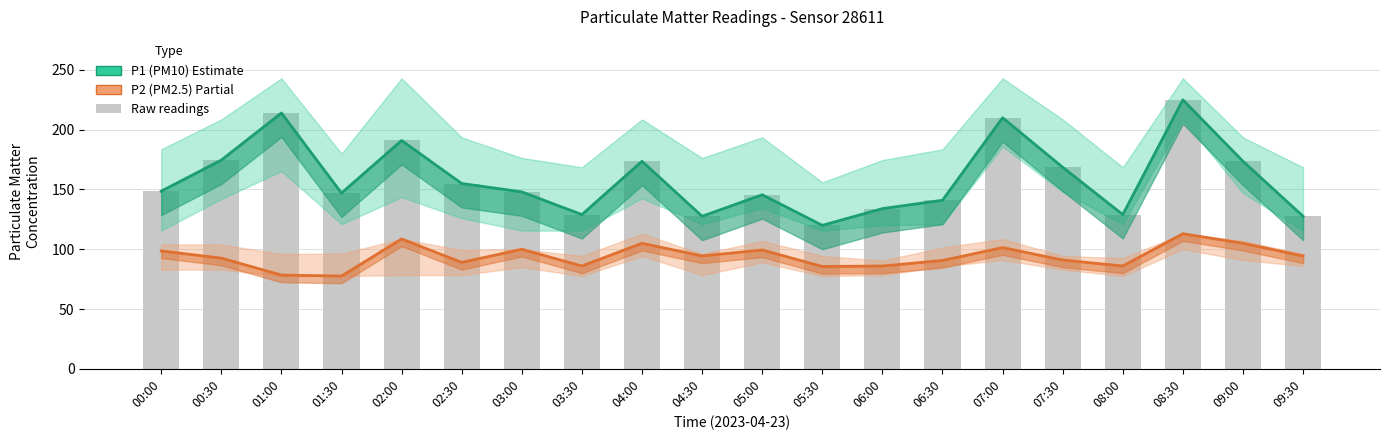

How many groups of bars are there?

20